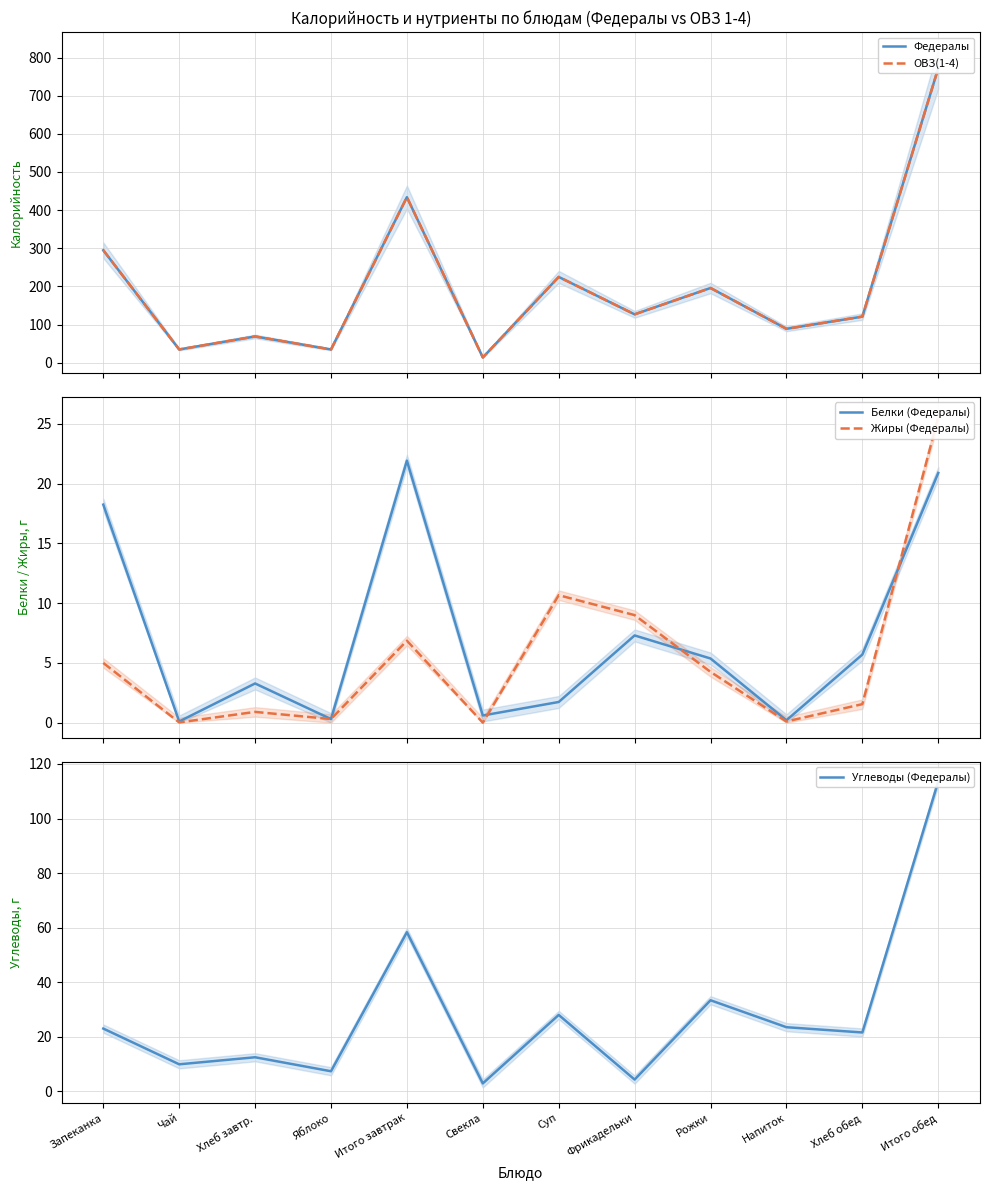

What position from the left is Итого завтрак?

5